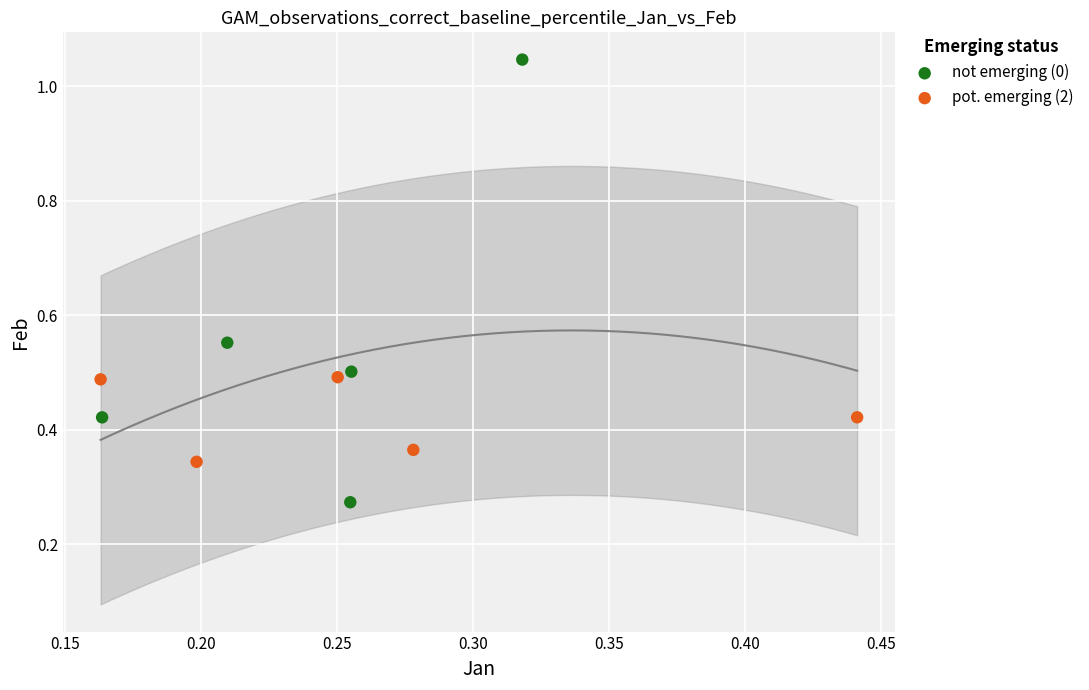

What are all the series names shown in the legend?

not emerging (0), pot. emerging (2)